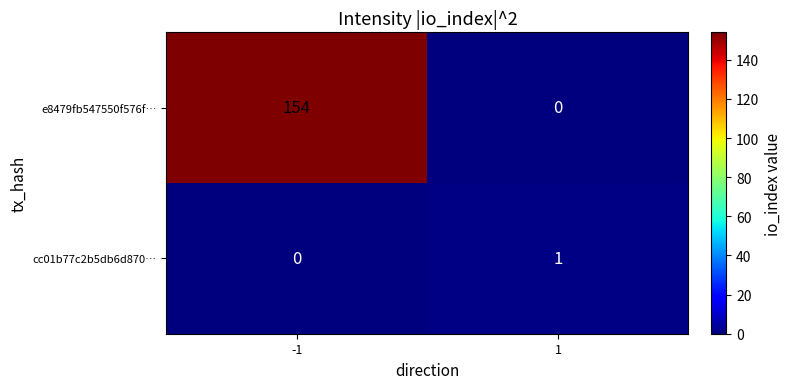

Count the number of data series in this chart.

2